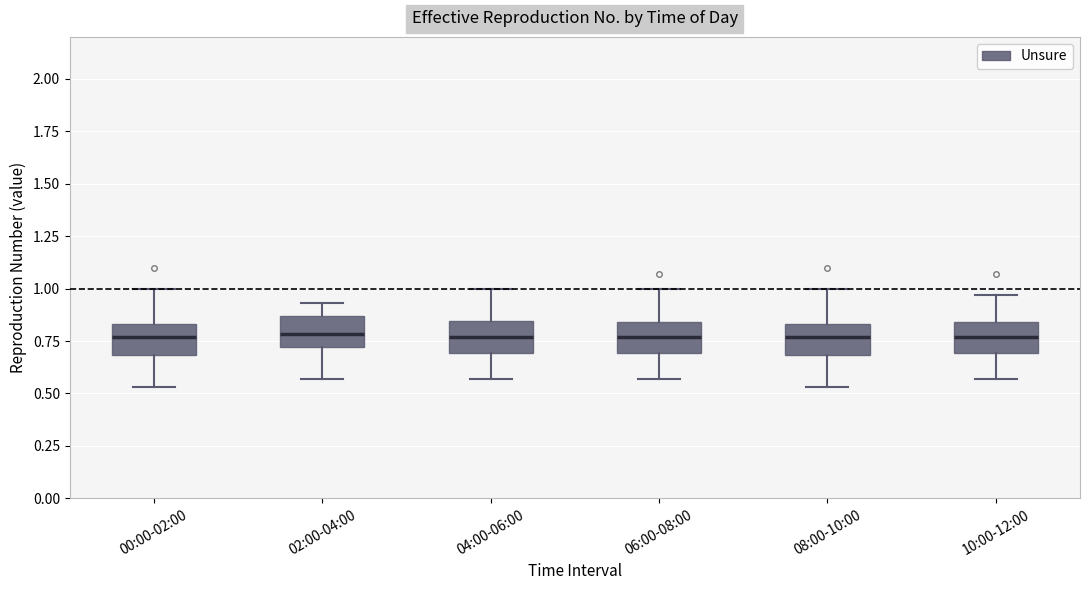

Reading left to right, read every box against the y-axis: the position of its median line, the range the box covers, and the ends of its whiskers. The values are not printed on the chart, so give them approximately, as read against the axis.

00:00-02:00: median 0.75, box 0.70 to 0.85, whiskers 0.55 to 1.00
02:00-04:00: median 0.80, box 0.70 to 0.85, whiskers 0.55 to 0.95
04:00-06:00: median 0.75, box 0.70 to 0.85, whiskers 0.55 to 1.00
06:00-08:00: median 0.75, box 0.70 to 0.85, whiskers 0.55 to 1.00
08:00-10:00: median 0.75, box 0.70 to 0.85, whiskers 0.55 to 1.00
10:00-12:00: median 0.75, box 0.70 to 0.85, whiskers 0.55 to 0.95